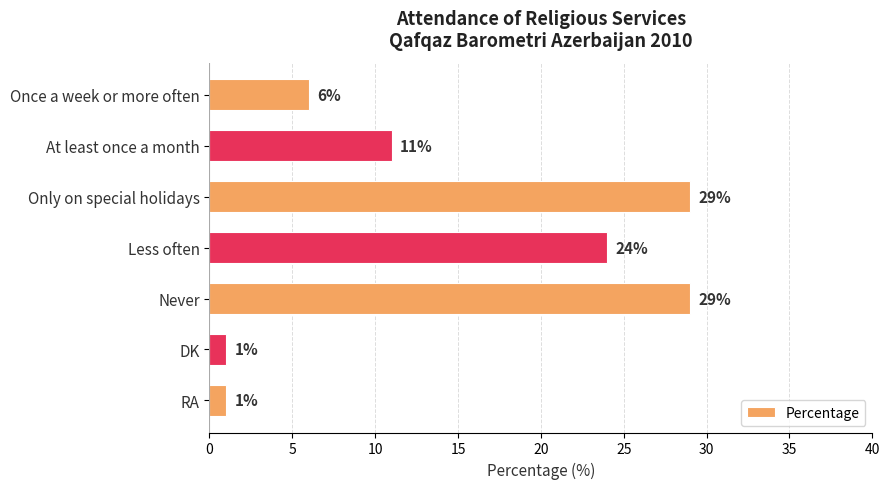

What is the sum of all values?

101